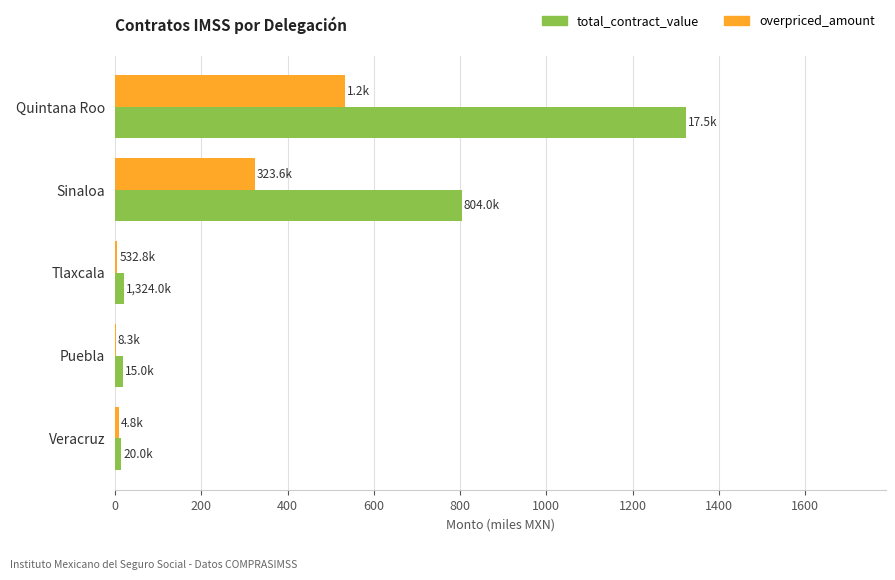

How many data points in overpriced_amount are above 8?

3